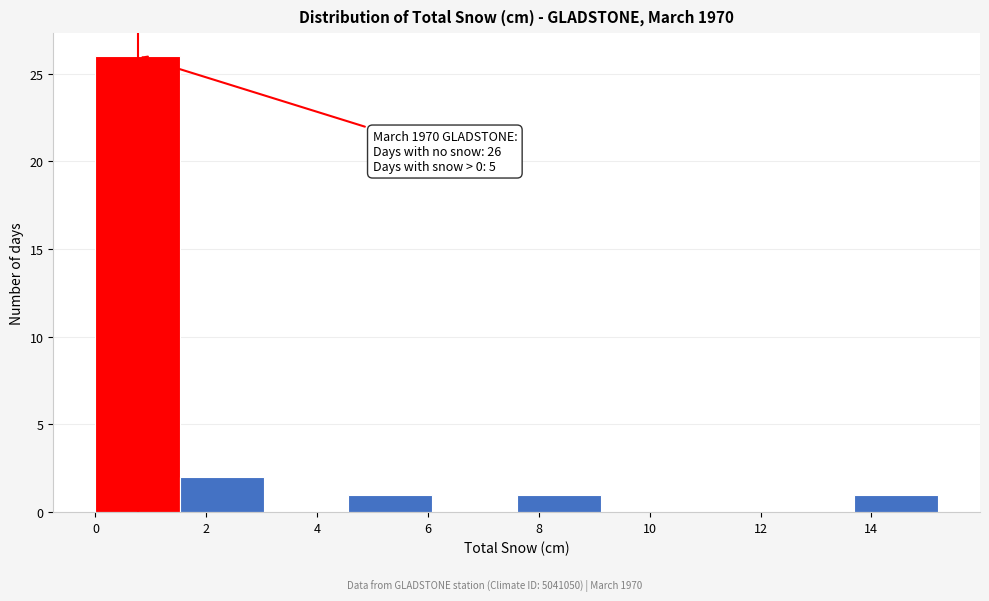

Which range on the x-axis has the tallest bar?

0.00 to 1.52